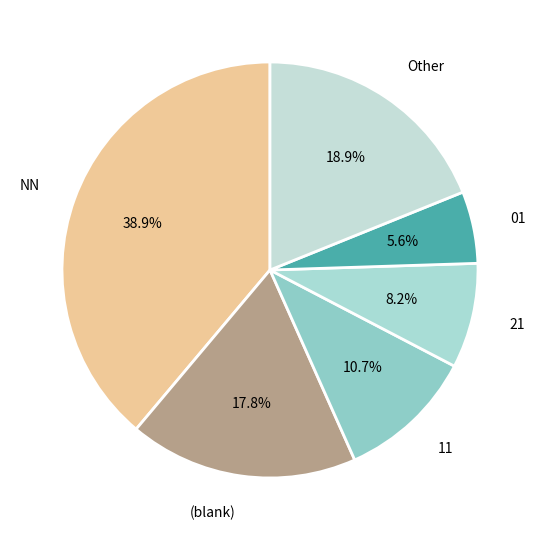

What percentage is NOT represented by NN?

61.1%